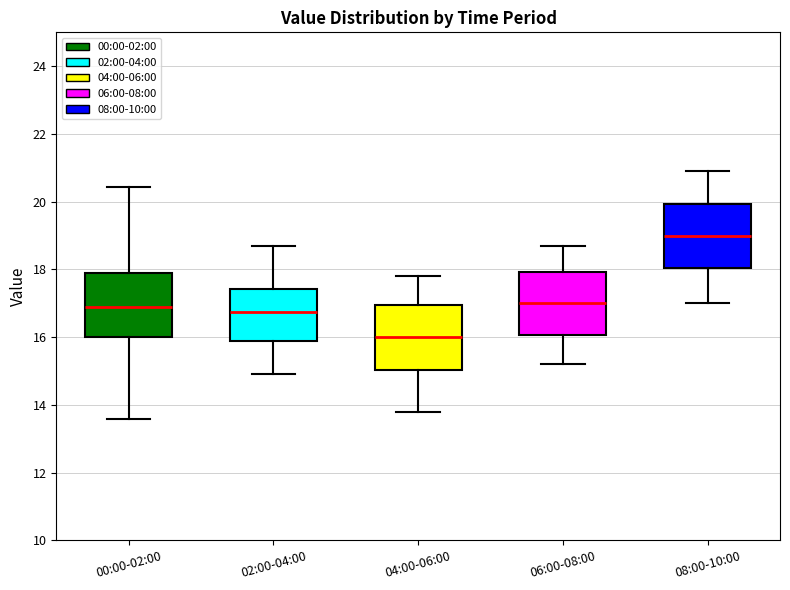

Reading left to right, transcribe this box plot: for each box, give where its median line is, the range the box spans, and where its two whiskers end, as read against the y-axis. The values are not printed on the chart, so give them approximately, as read against the axis.

00:00-02:00: median 16.8, box 16.0 to 17.8, whiskers 13.6 to 20.4
02:00-04:00: median 16.8, box 15.8 to 17.4, whiskers 15.0 to 18.8
04:00-06:00: median 16.0, box 15.0 to 17.0, whiskers 13.8 to 17.8
06:00-08:00: median 17.0, box 16.0 to 18.0, whiskers 15.2 to 18.8
08:00-10:00: median 19.0, box 18.0 to 20.0, whiskers 17.0 to 21.0